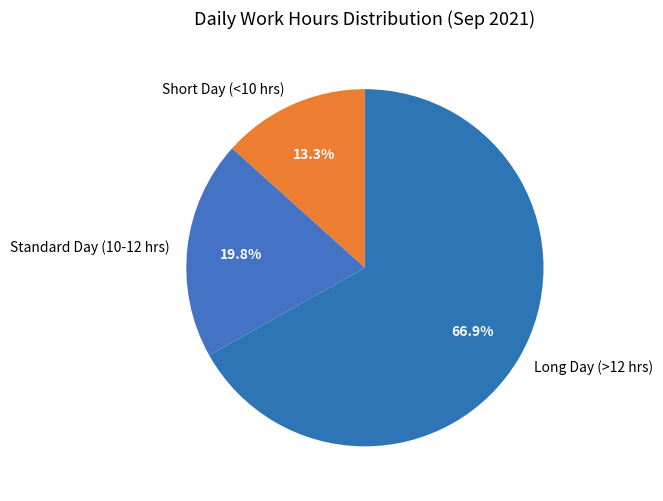

What is the largest slice in the pie chart?

Long Day (>12 hrs)